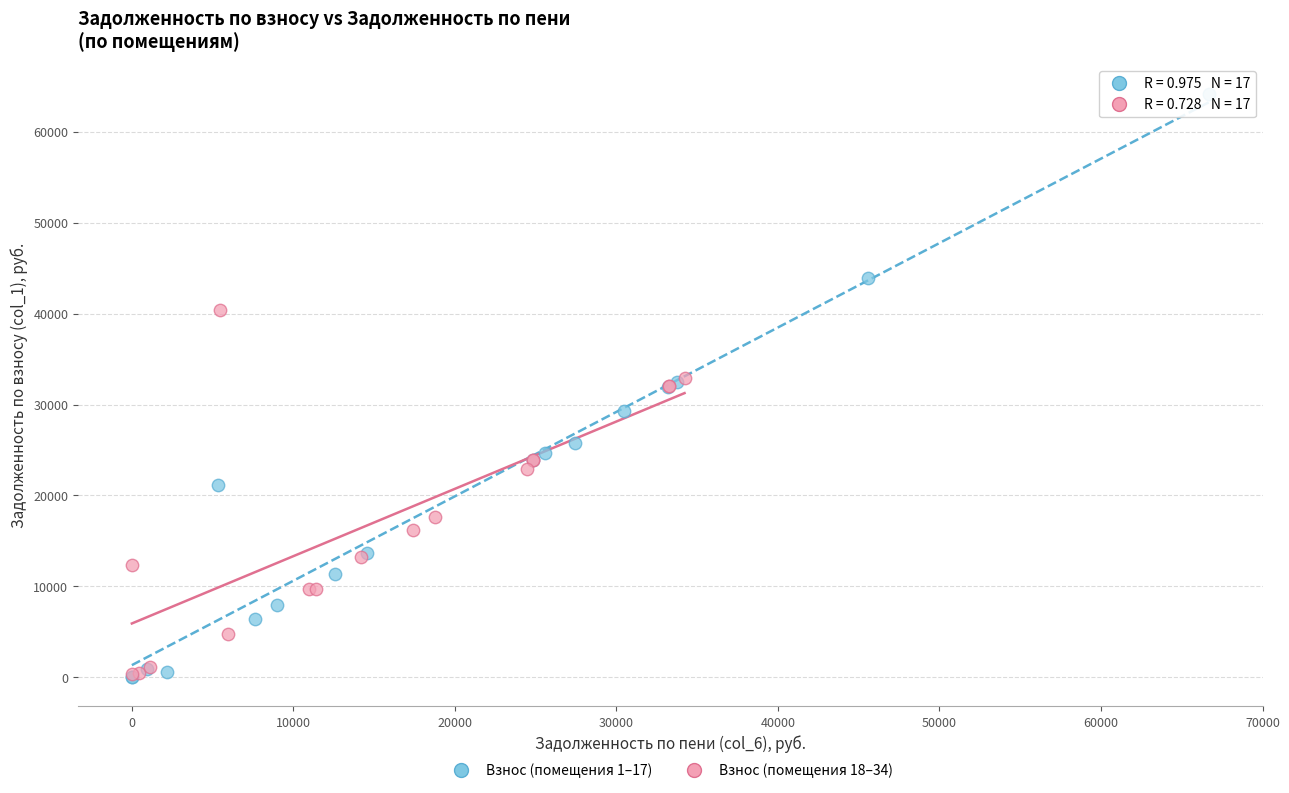

Which series has the largest Y range (max minus min)?

Взнос (помещения 1–17)